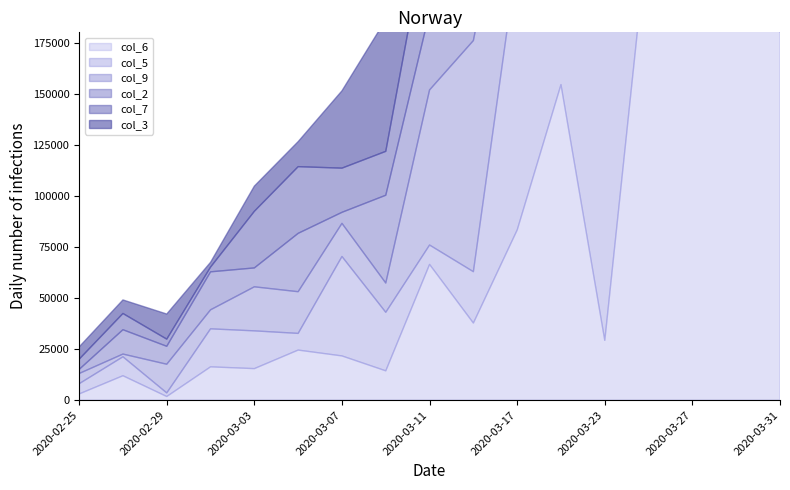

Where do col_7 and col_3 first cross each other?

1 and 4